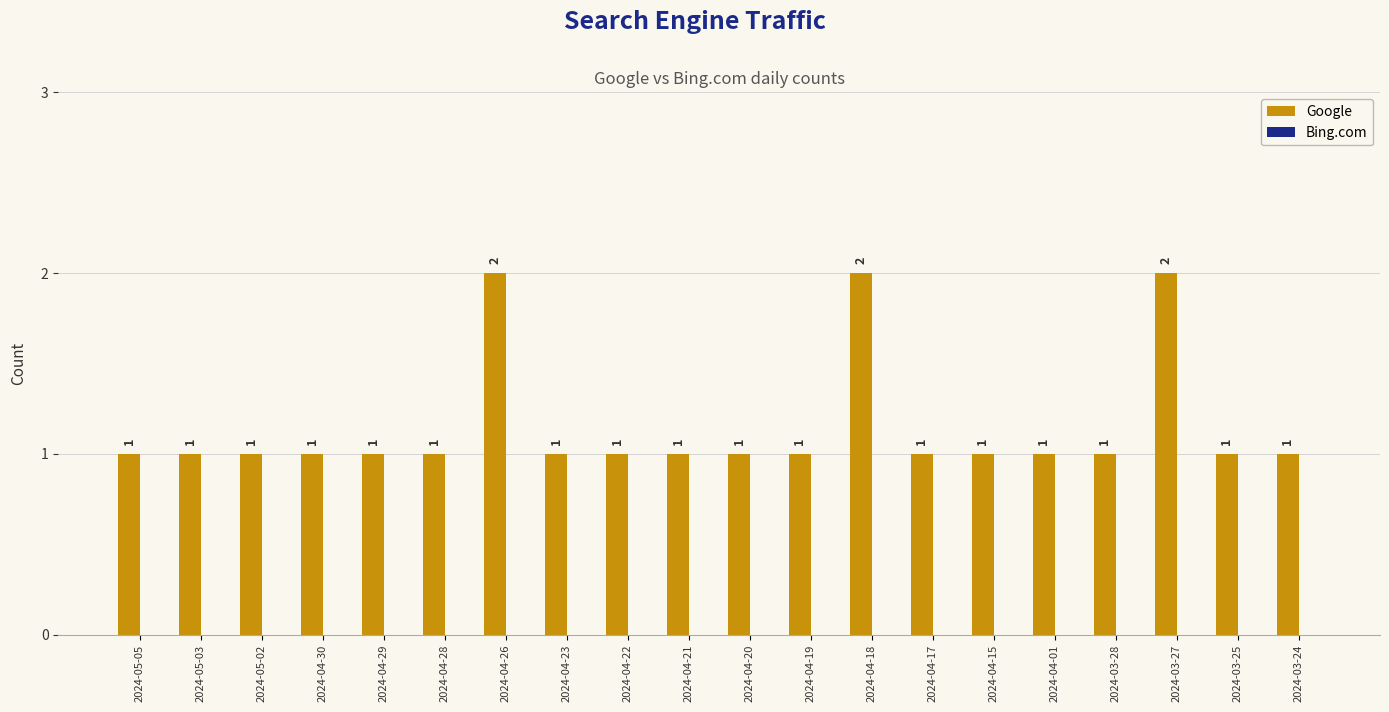

Does the chart contain stacked bars?

No